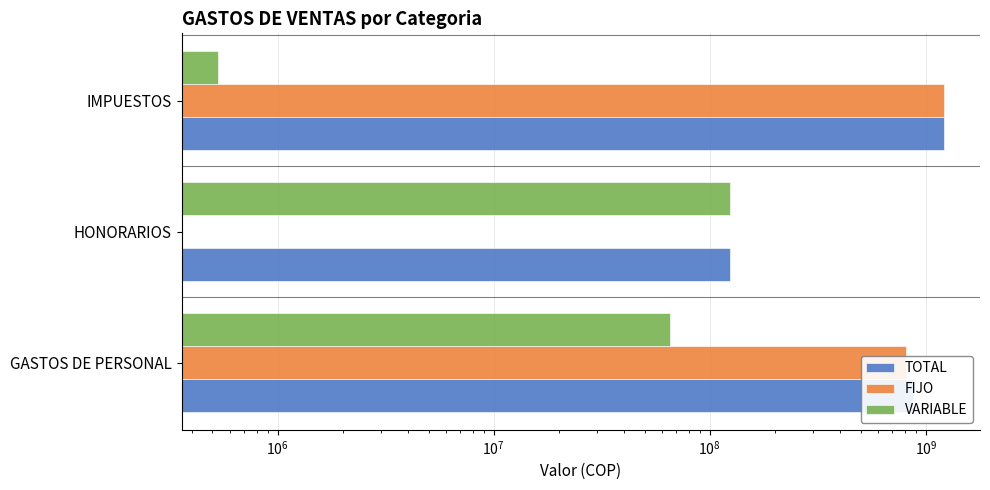

What is the difference between the highest and lowest values at IMPUESTOS?

1209804450